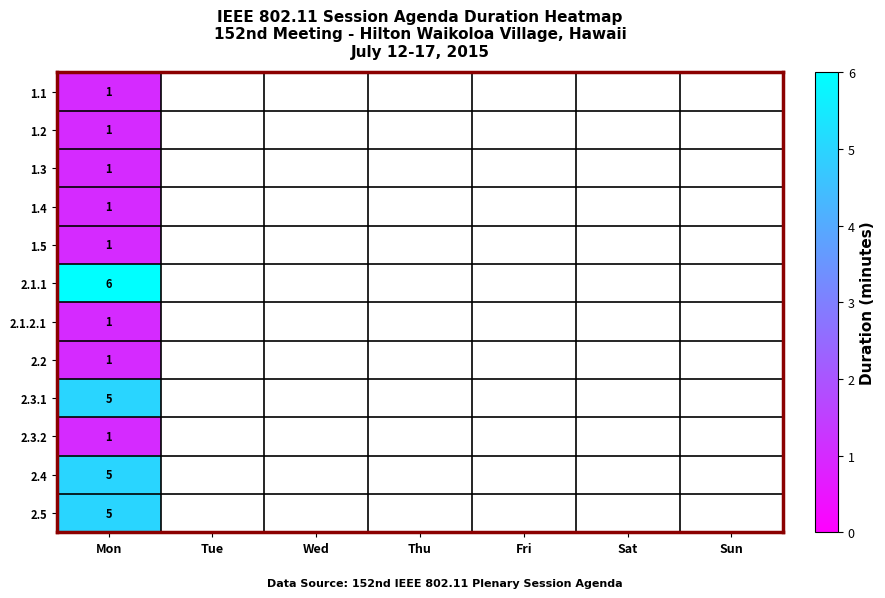

What is the total value across all series at Mon?

29